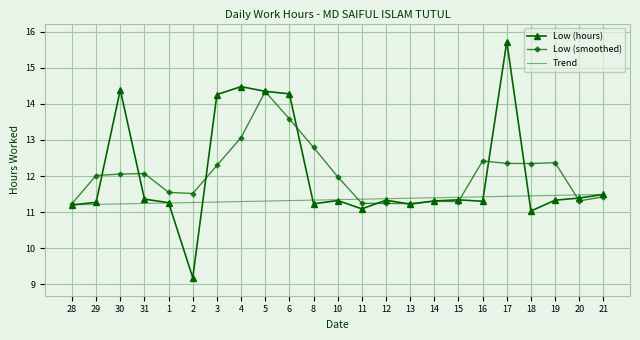

Read the Trend value at 31.

11.2